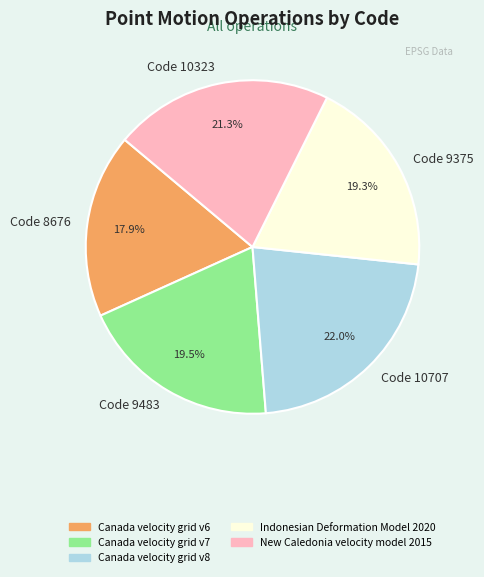

What is the largest slice in the pie chart?

Code 10707